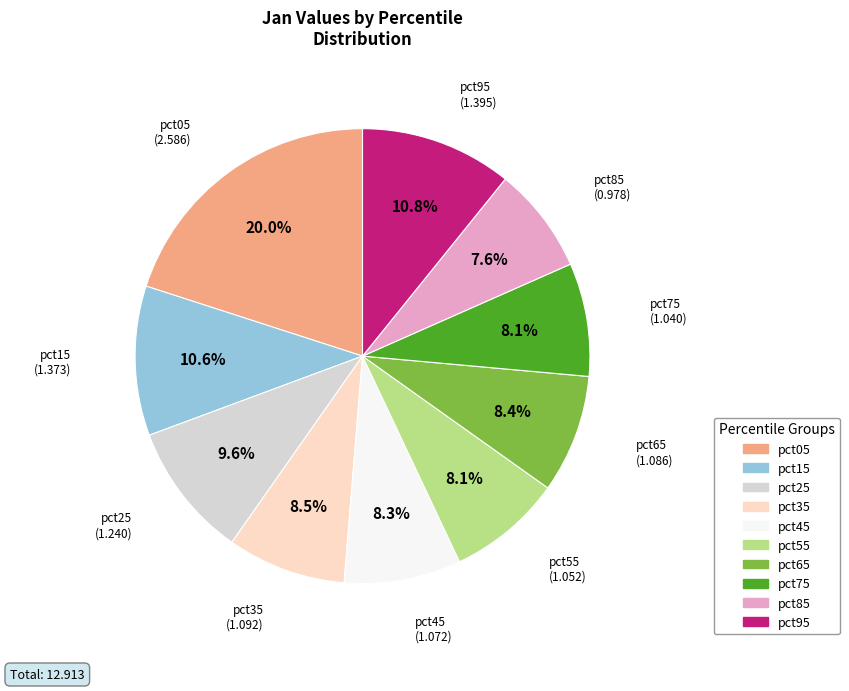

Count the number of slices in the pie.

10